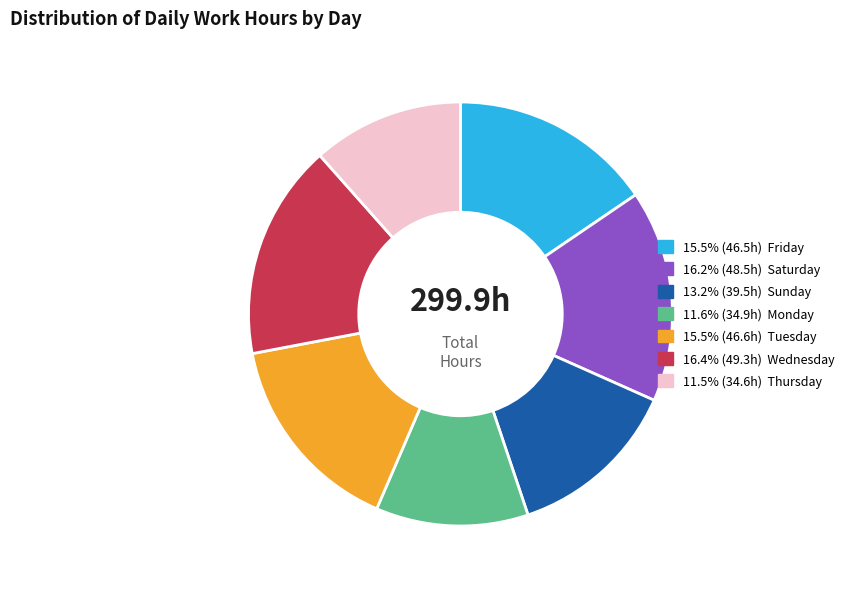

Is there a majority slice in this chart?

No